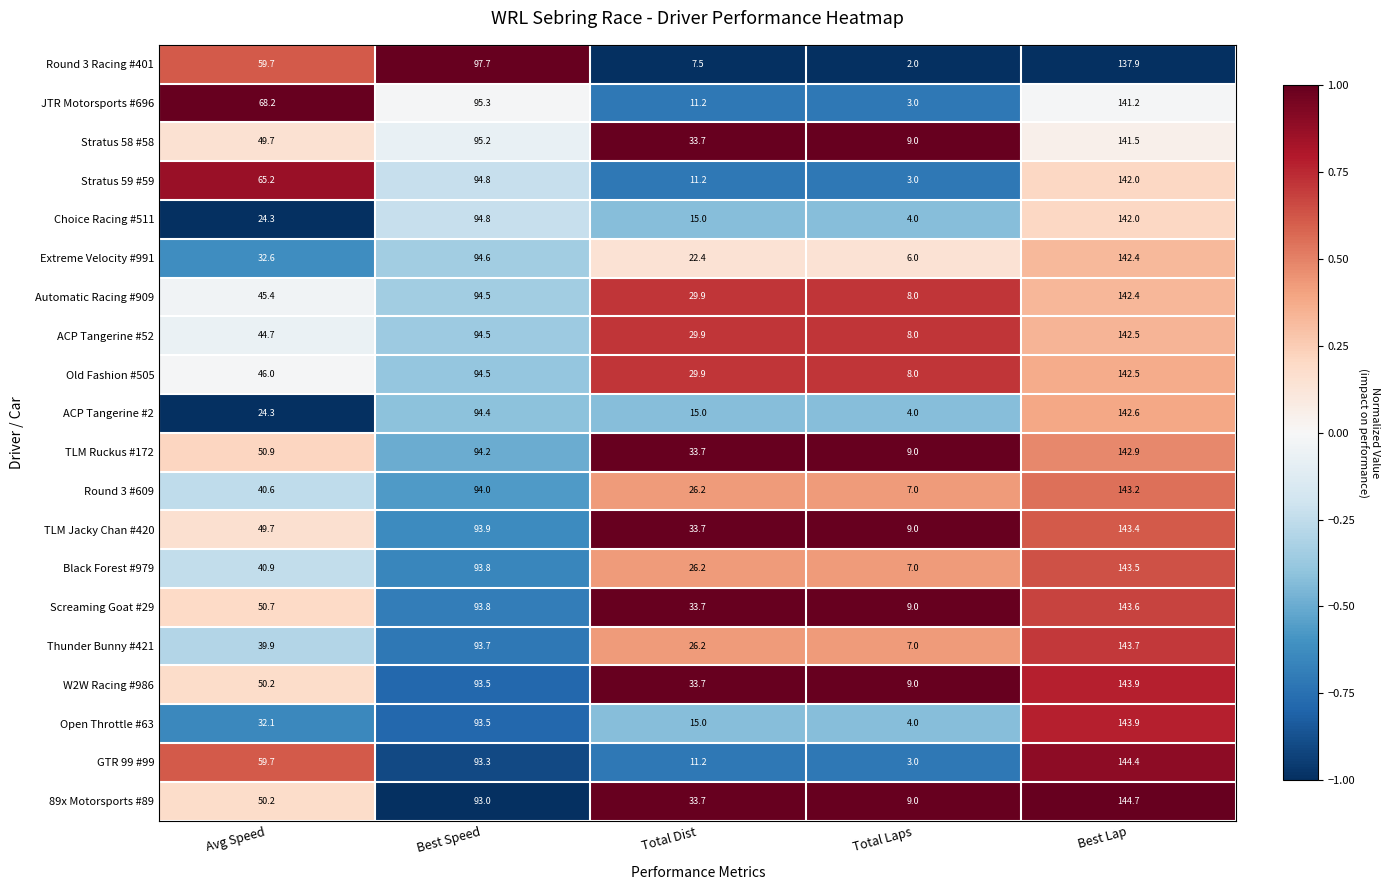

What is the total value across all series at Best Speed?

1887.0